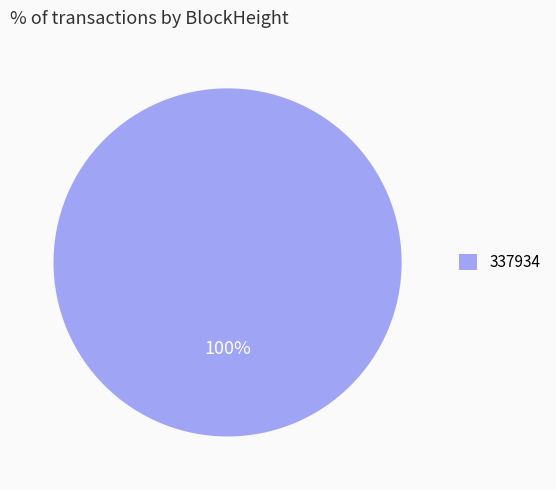

To the nearest percent, what percentage of the pie is 337934?

100%